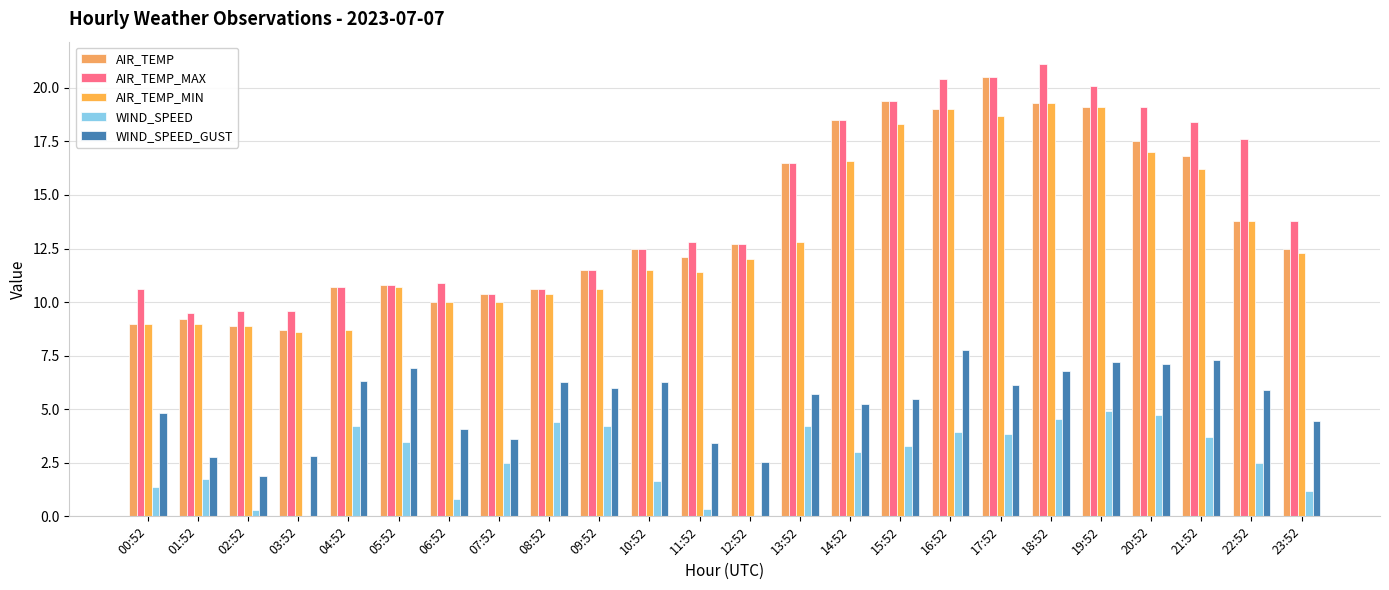

Which label corresponds to the largest value in the chart?

18:52